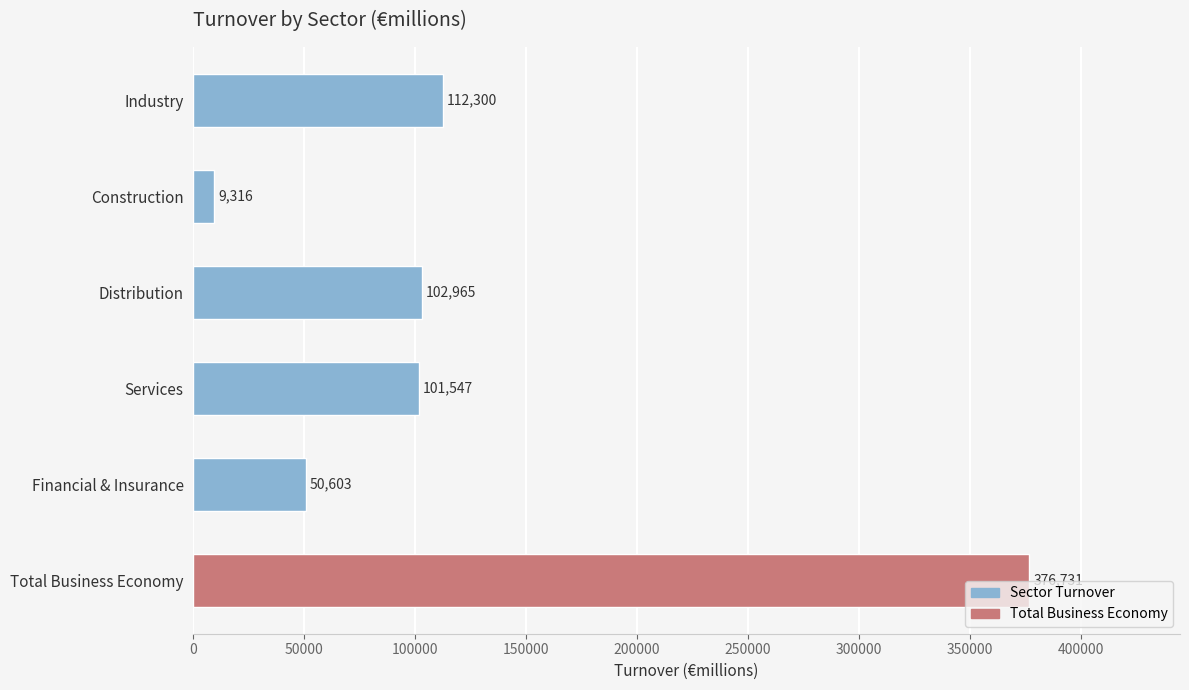

What is the change in value from Industry to Construction?

-102984